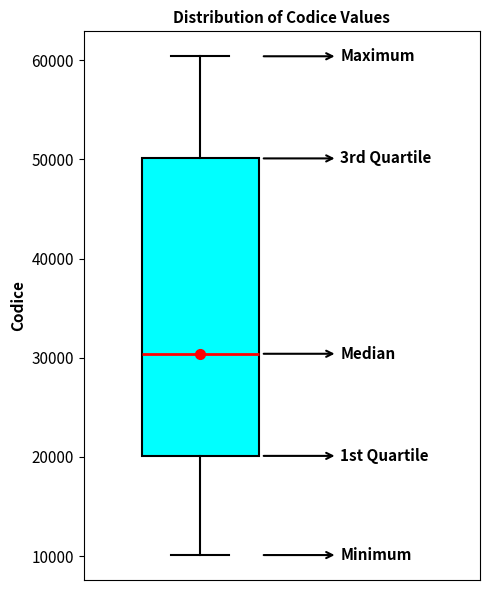

Where is the lower edge of the box on the y-axis? The values are not printed on the chart, so give them approximately, as read against the axis.

20000